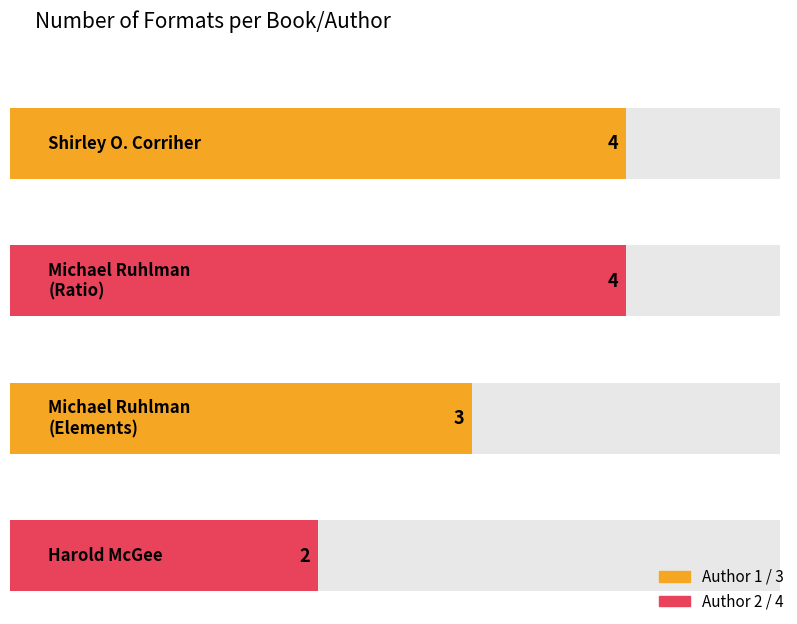

How many bars are there in total?

4